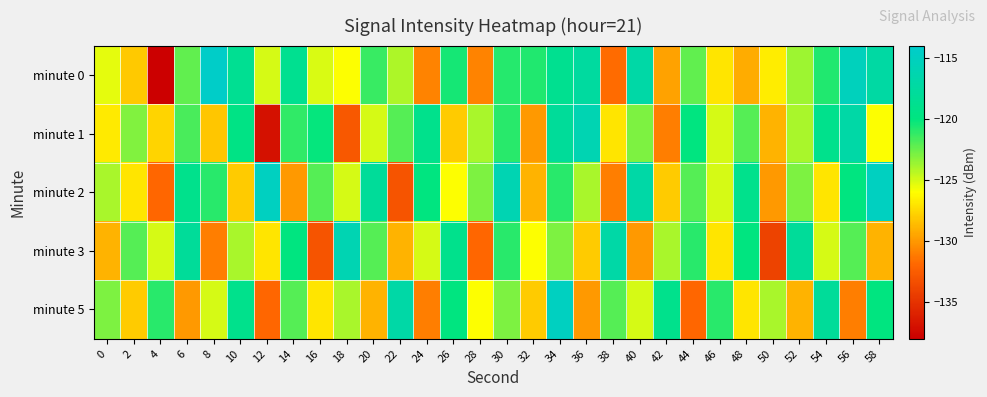

How many distinct data groups are displayed?

5